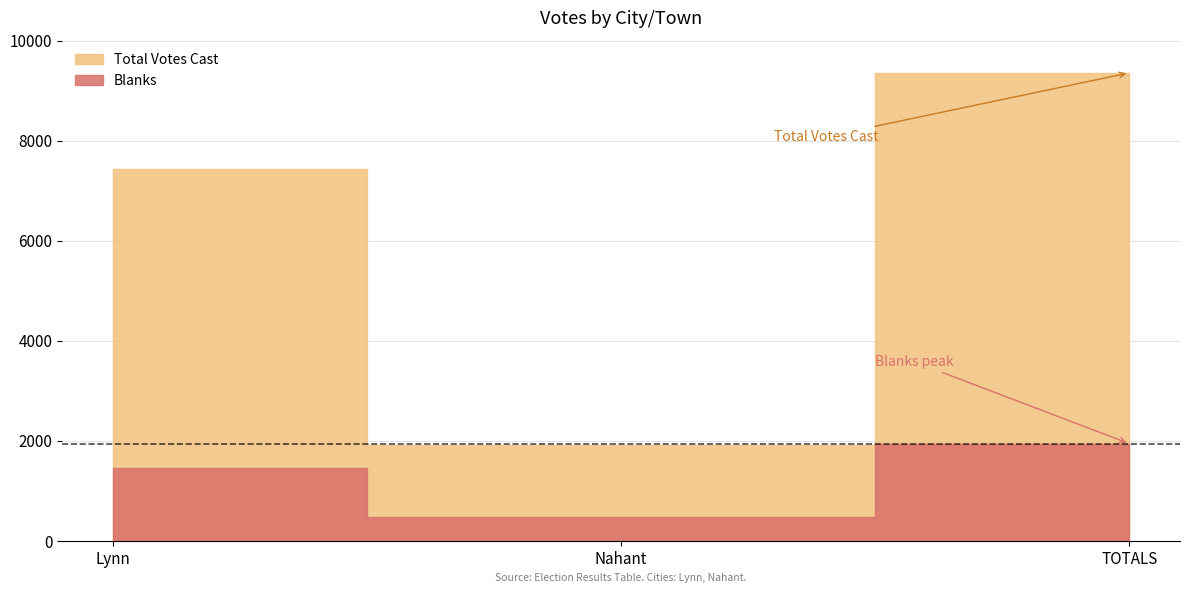

Count the Total Votes Cast values in the range 1914 to 9355.

3